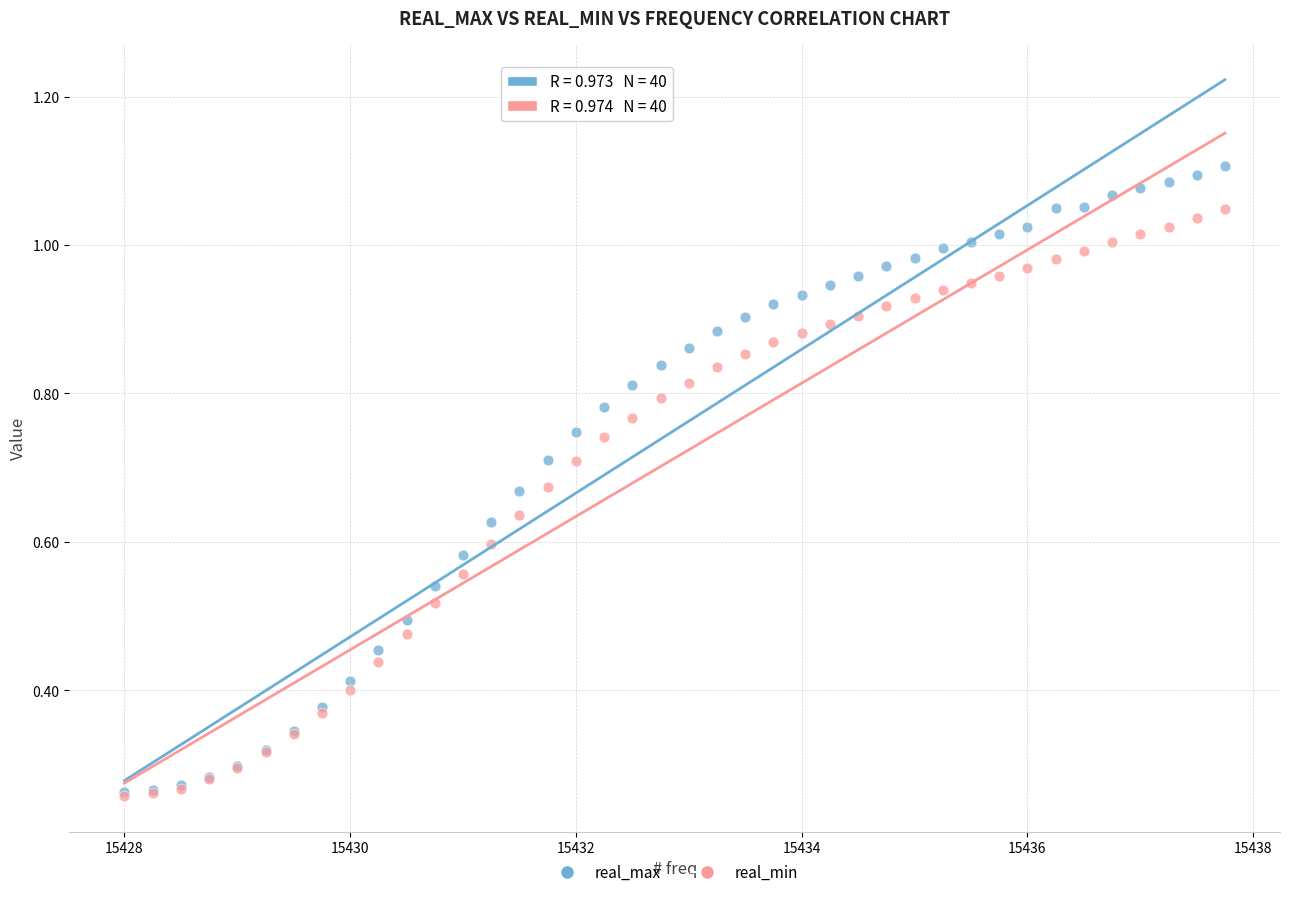

Which series contains the highest Y value?

real_max